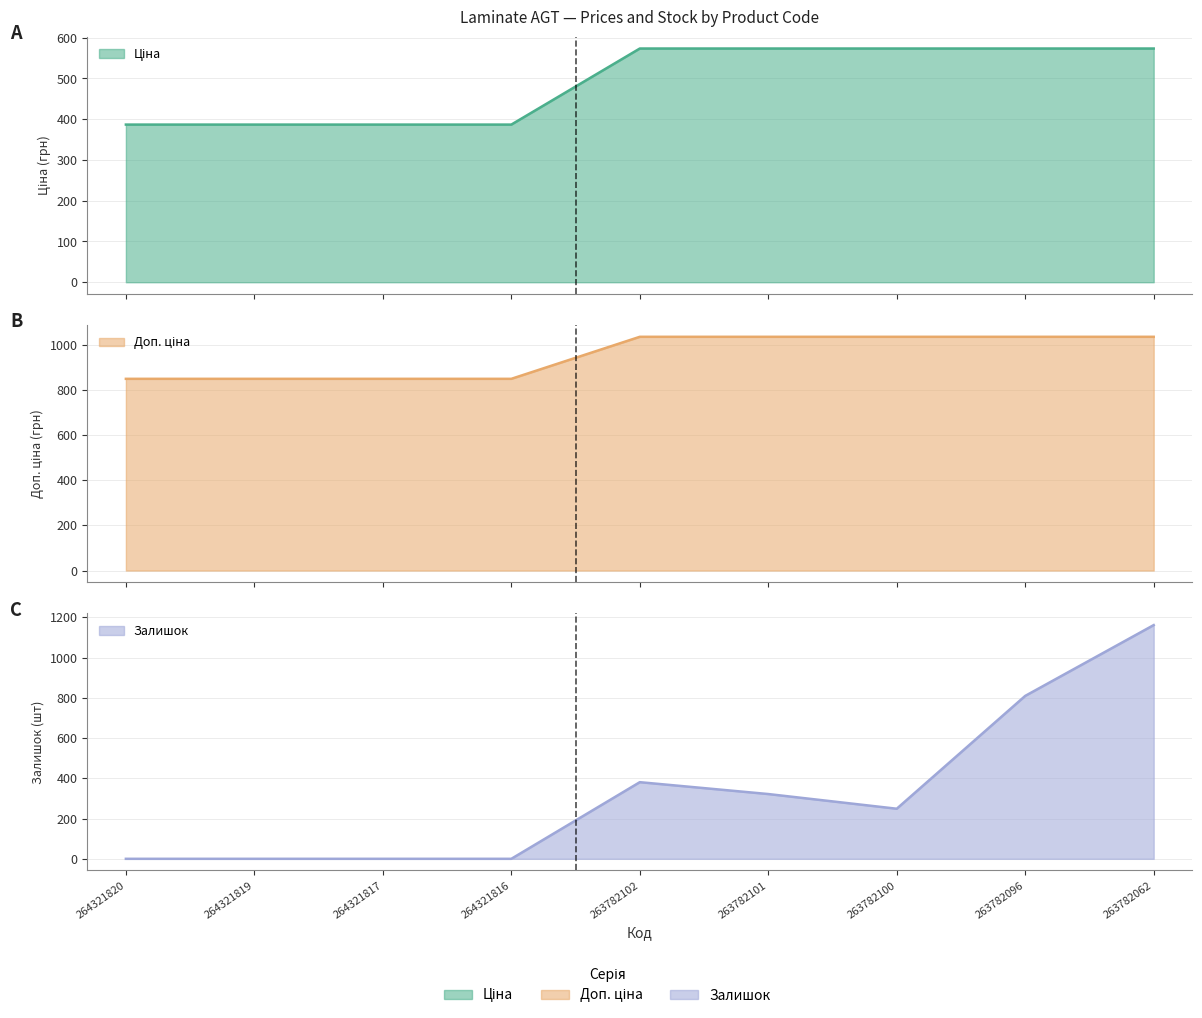

Rank the series at 264321819 from highest to lowest value.

Доп. ціна, Ціна, Залишок